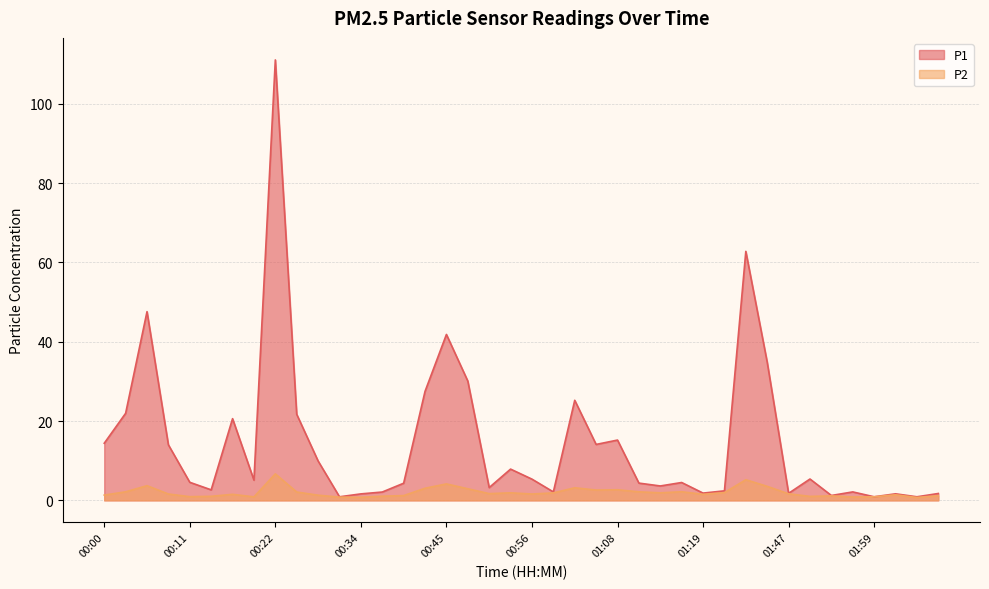

Between 00:14 and 00:31, which series saw the biggest shift?

P1